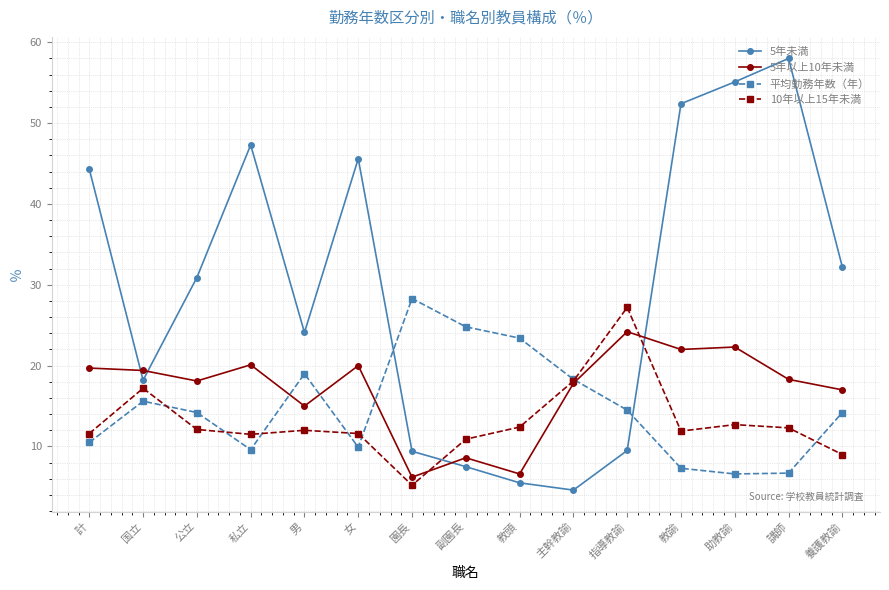

List the series in order of their peak value, lowest first.

5年以上10年未満, 10年以上15年未満, 平均勤務年数（年）, 5年未満